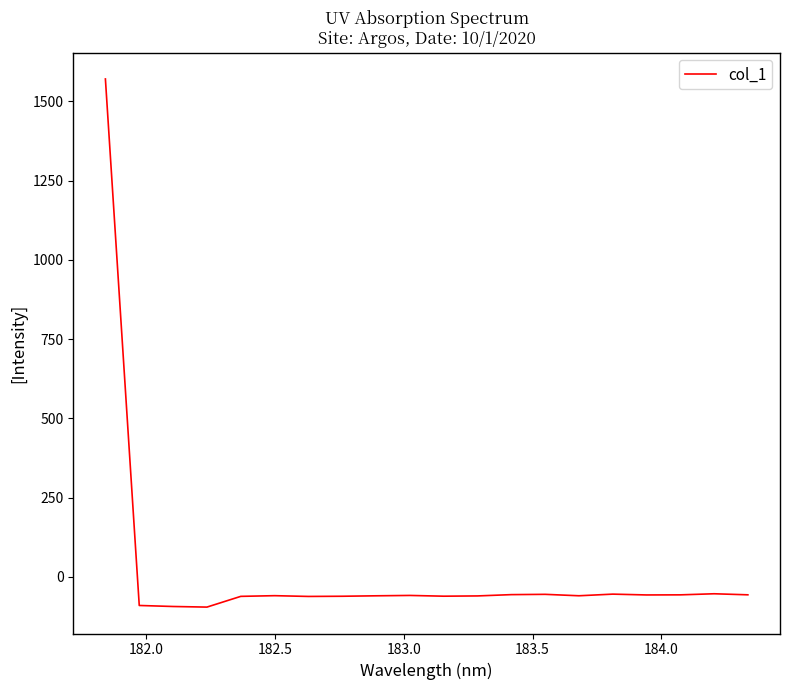

What is the difference between the maximum and minimum values?

1665.4